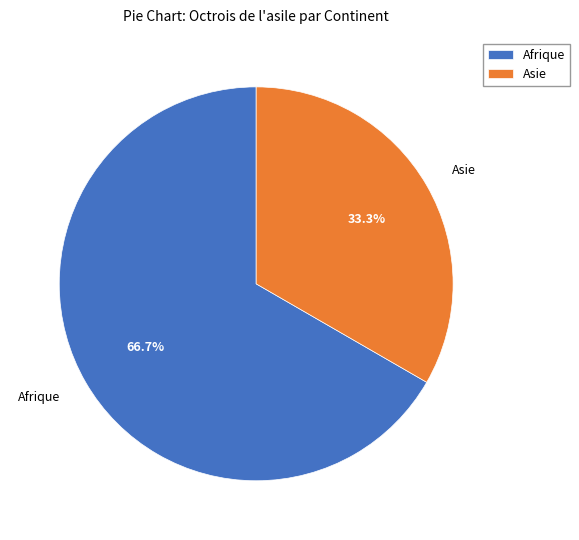

Combined, do Afrique and Asie account for over 50%?

Yes